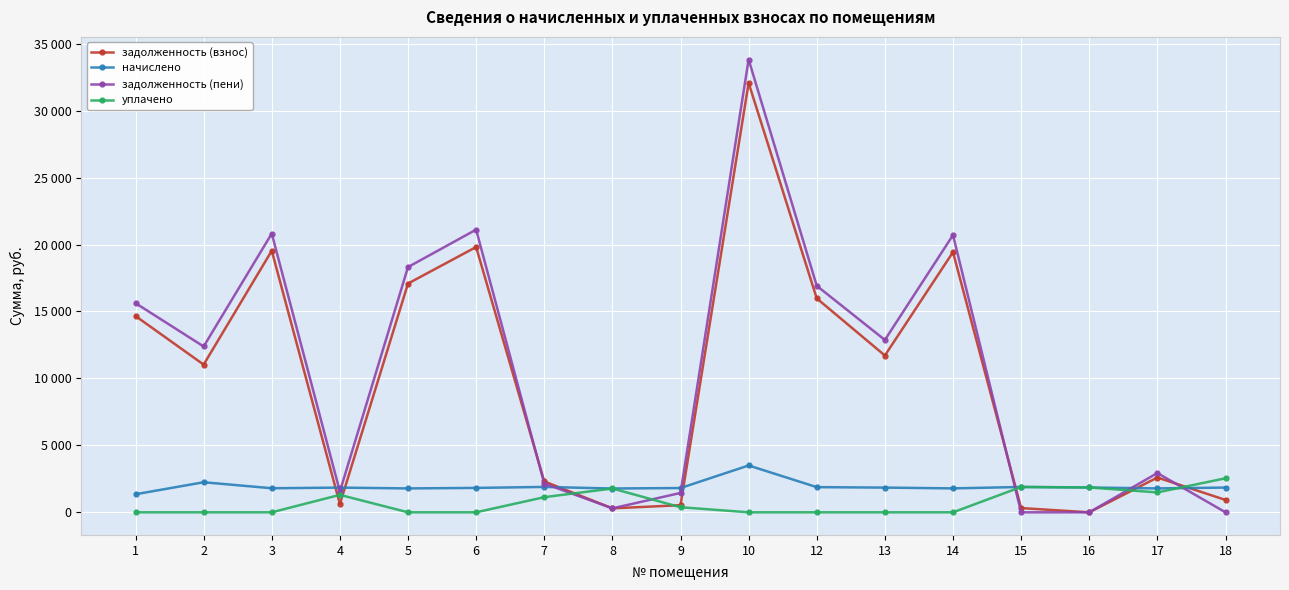

Reading right to left, list all the values displayed in this chart.

задолженность (взнос): 924.6	2597.7	0.0	315.4	19430.9	11709.2	15974.7	32065.0	530.8	296.3	2306.4	19811.3	17084.5	617.9	19534.7	11030.5	14659.6
начислено: 1847.6	1784.0	1853.9	1892.1	1787.2	1844.4	1879.4	3498.0	1812.6	1777.6	1895.3	1822.1	1784.0	1844.4	1796.7	2245.1	1348.3
задолженность (пени): 0.0	2931.9	0.0	0.0	20705.3	12872.6	16914.4	33814.0	1445.5	296.1	2149.9	21110.6	18314.7	1550.2	20815.9	12385.2	15621.1
уплачено: 2539.7	1486.7	1853.9	1892.1	0.0	0.0	0.0	0.0	378.8	1778.0	1130.0	0.0	0.0	1301.8	0.0	0.0	0.0